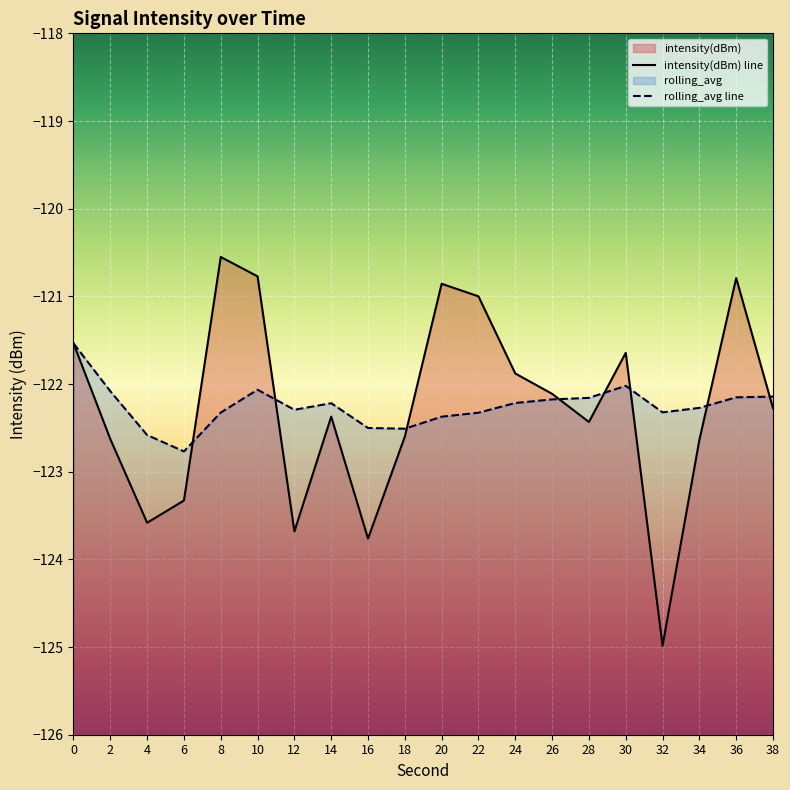

Where is the first local minimum for rolling_avg line?

6